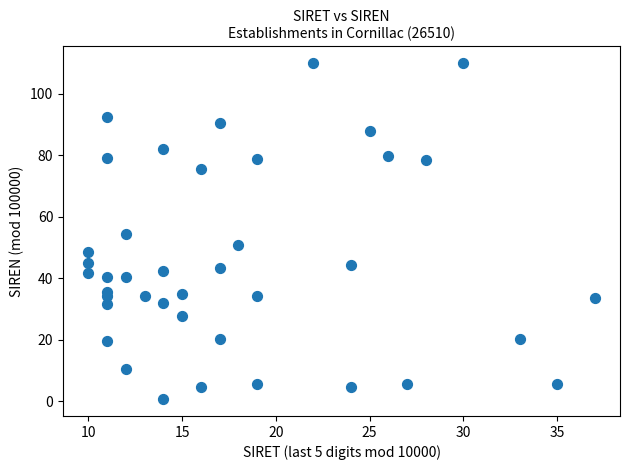

What is the range of Y values (max minus min)?

109.3